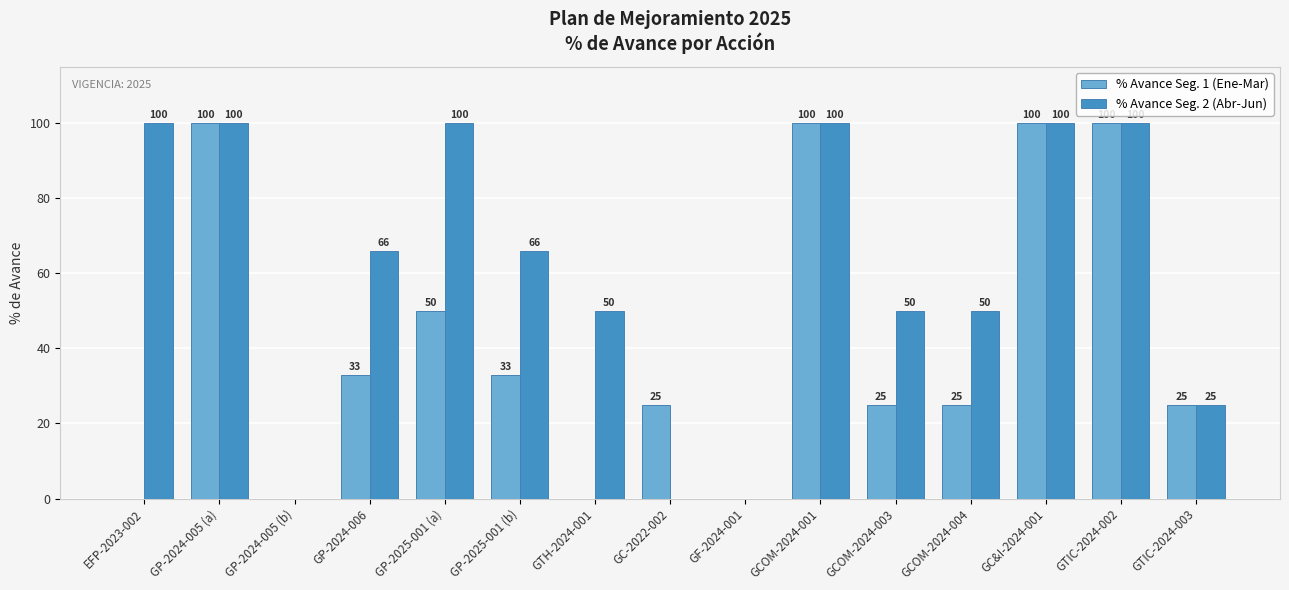

What is the sum of all % Avance Seg. 2 (Abr-Jun) values?

907